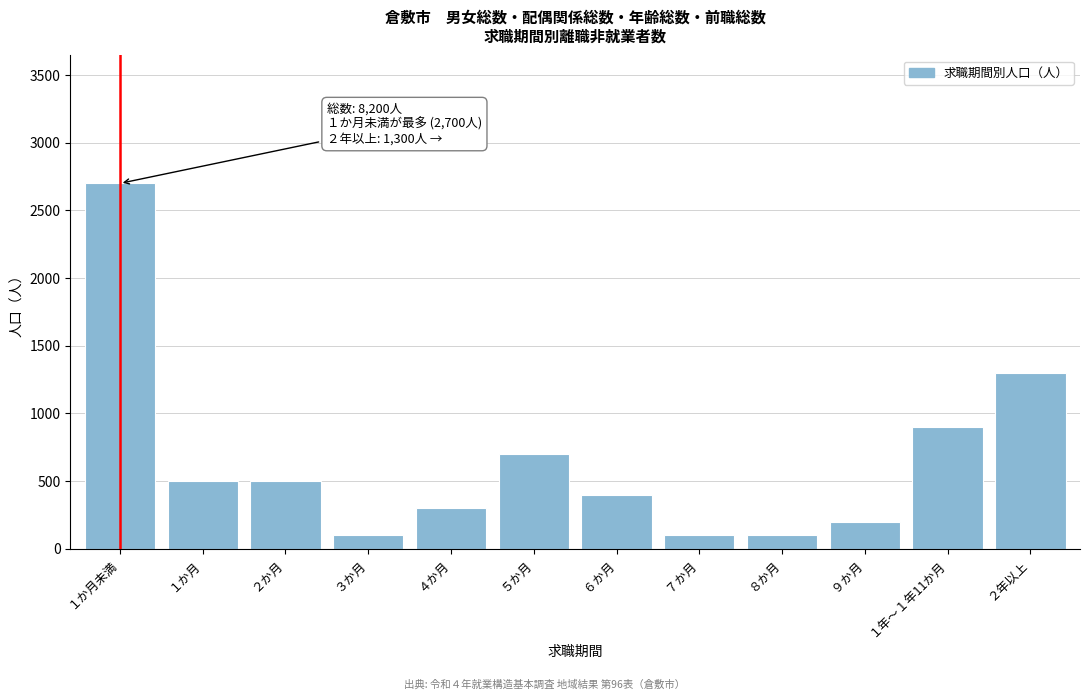

Reading right to left, extract all data points from this chart.

２年以上=1300	１年～１年11か月=900	９か月=200	８か月=100	７か月=100	６か月=400	５か月=700	４か月=300	３か月=100	２か月=500	１か月=500	１か月未満=2700